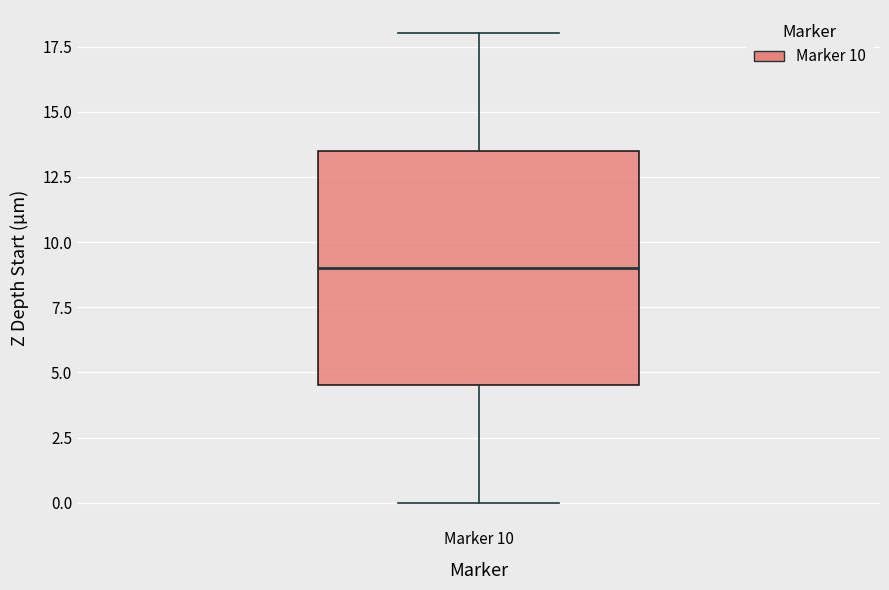

Transcribe this box plot: give where the median line is, the range the box spans, and where the two whiskers end, as read against the y-axis. The values are not printed on the chart, so give them approximately, as read against the axis.

median 9.0, box 4.5 to 13.5, whiskers 0.0 to 18.0